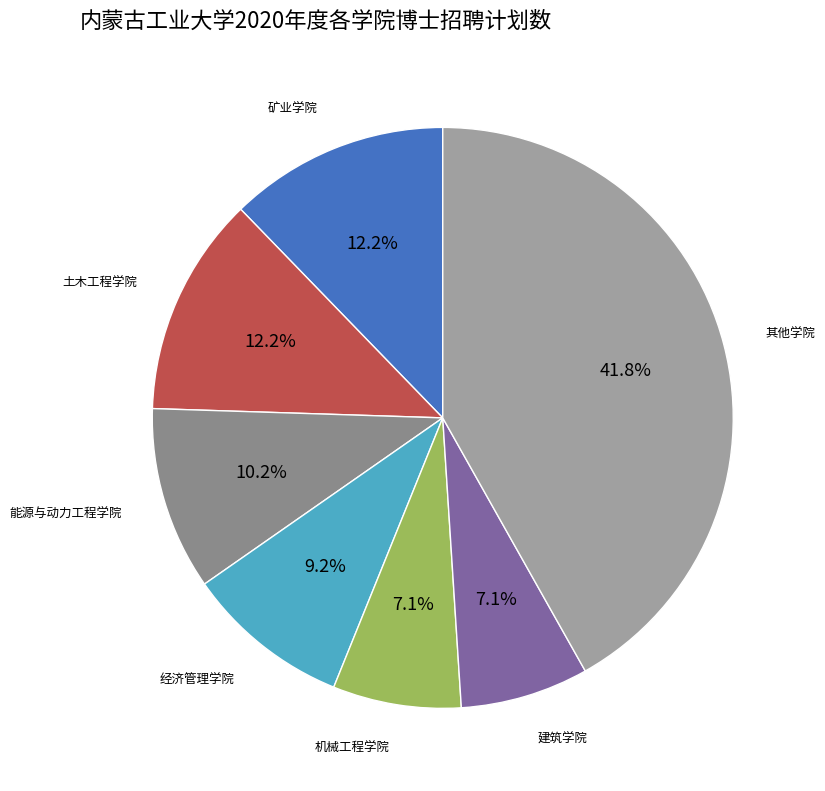

The 经济管理学院 slice represents 9% of the pie. True or false?

True